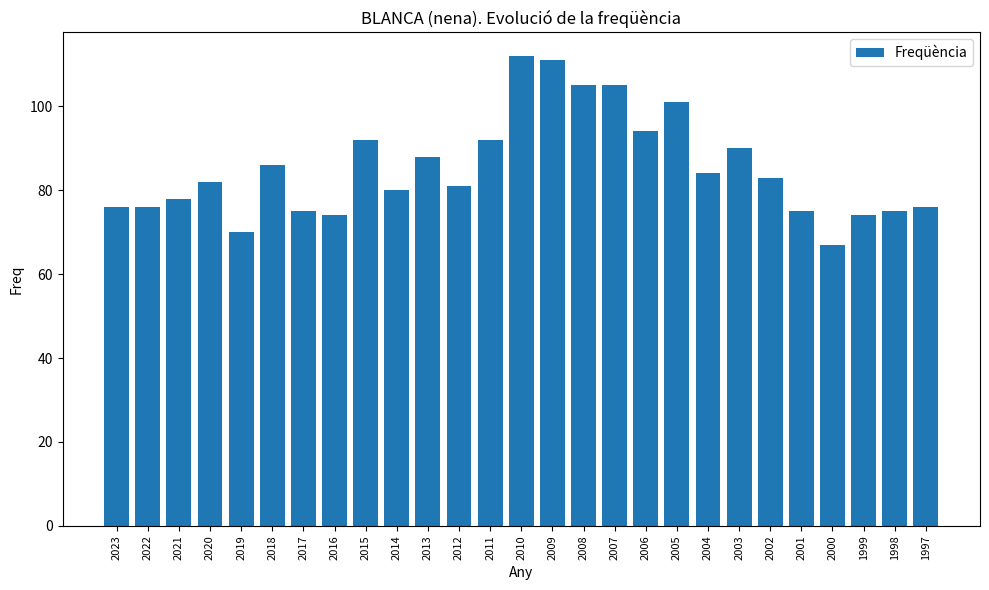

Reading left to right, extract all data points from this chart.

2023=76	2022=76	2021=78	2020=82	2019=70	2018=86	2017=75	2016=74	2015=92	2014=80	2013=88	2012=81	2011=92	2010=112	2009=111	2008=105	2007=105	2006=94	2005=101	2004=84	2003=90	2002=83	2001=75	2000=67	1999=74	1998=75	1997=76